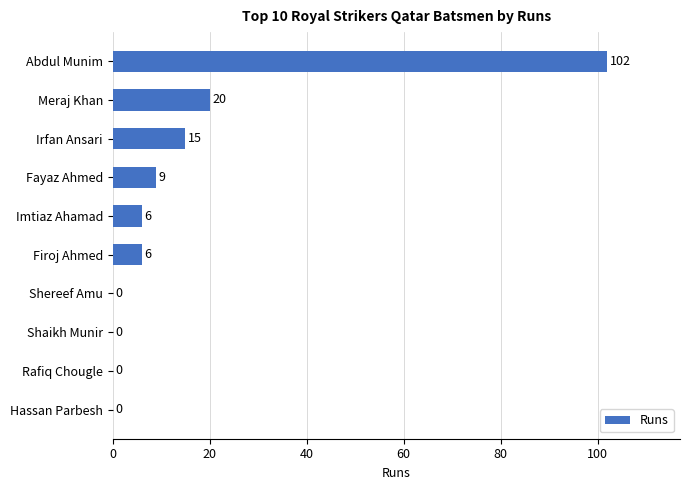

The value at Firoj Ahmed is 6. True or false?

True